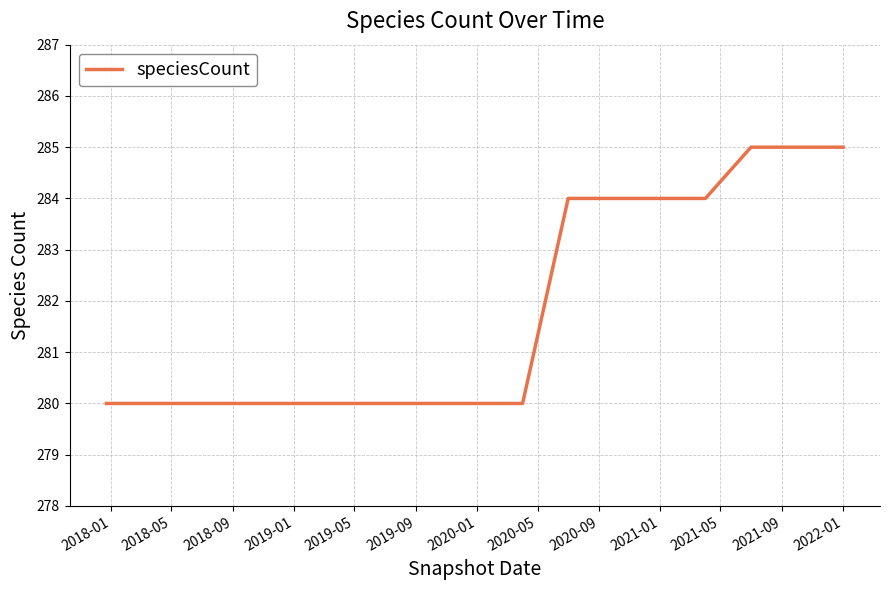

What is the difference between the maximum and minimum values?

5